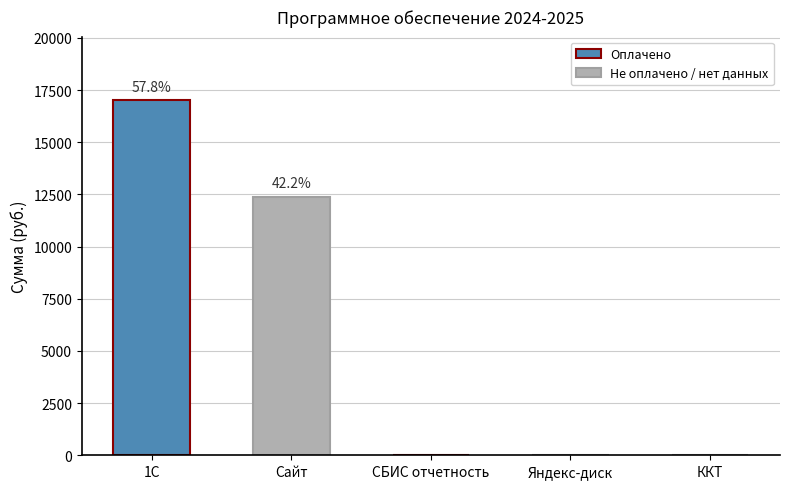

What is the sum of all values?

29399